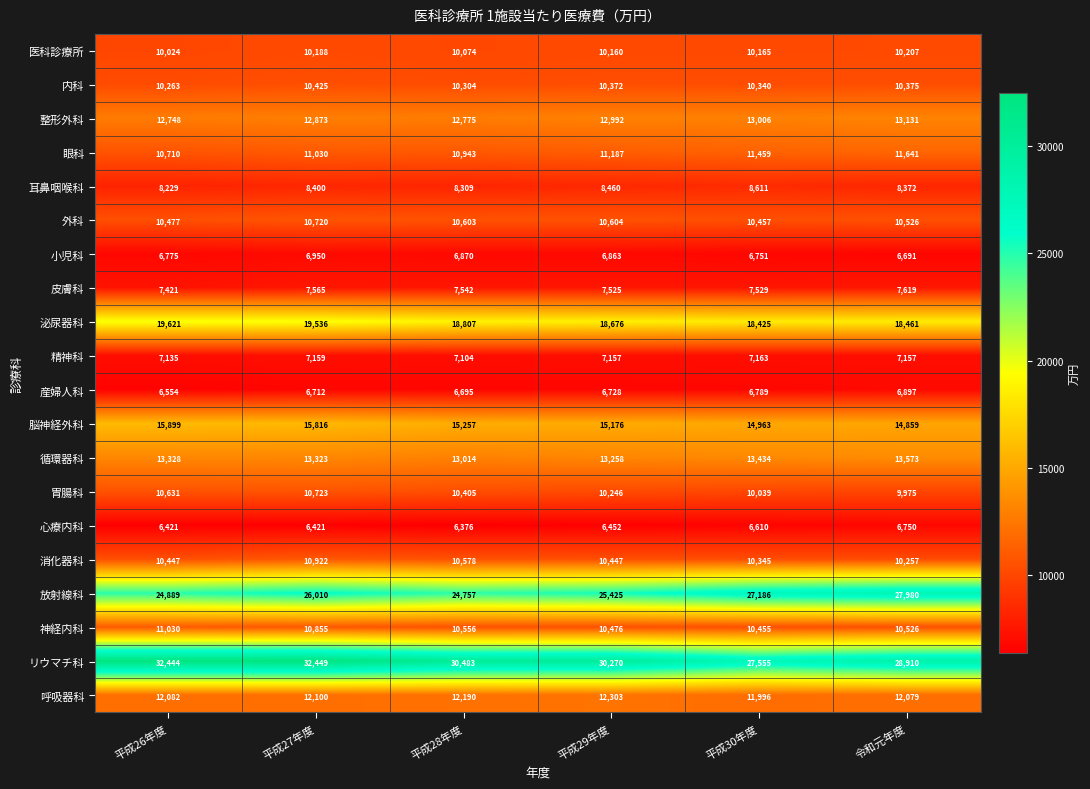

At which category is the sum across all series the highest?

平成27年度